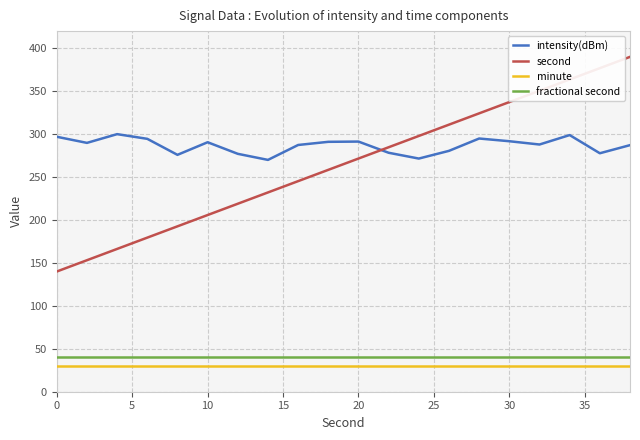

What is the difference between the maximum and minimum values in the second series?

250.0